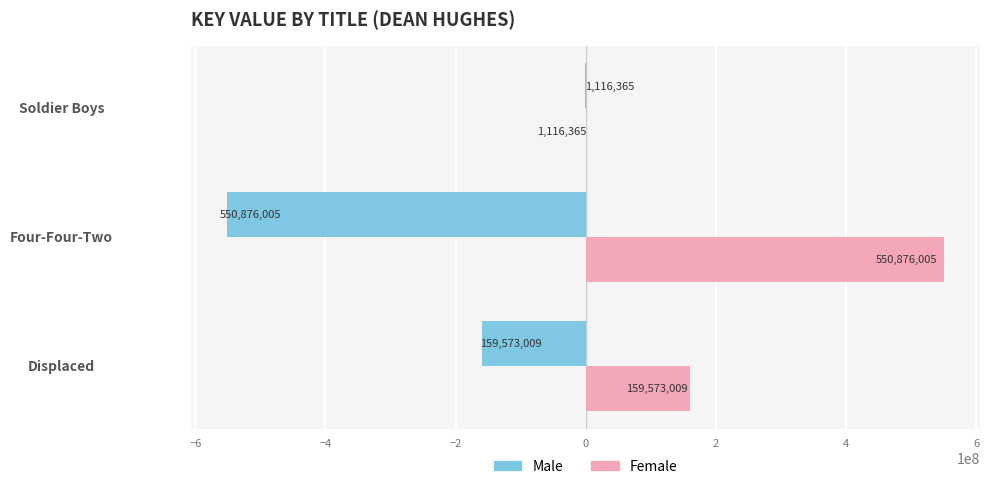

Is it true that Female equals 41374140 at Displaced?

False